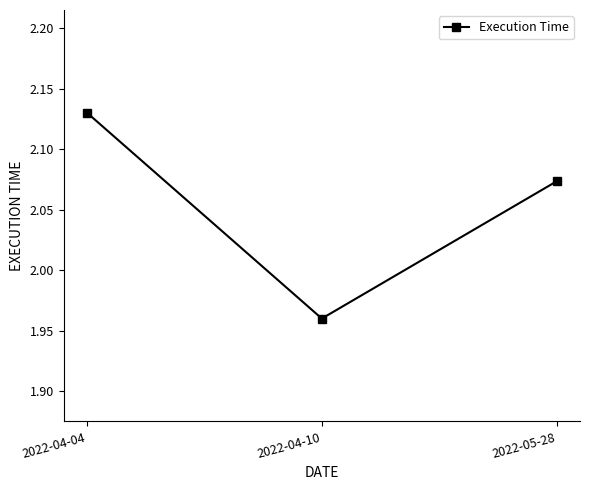

At which category does the chart reach its minimum across all series?

2022-04-10